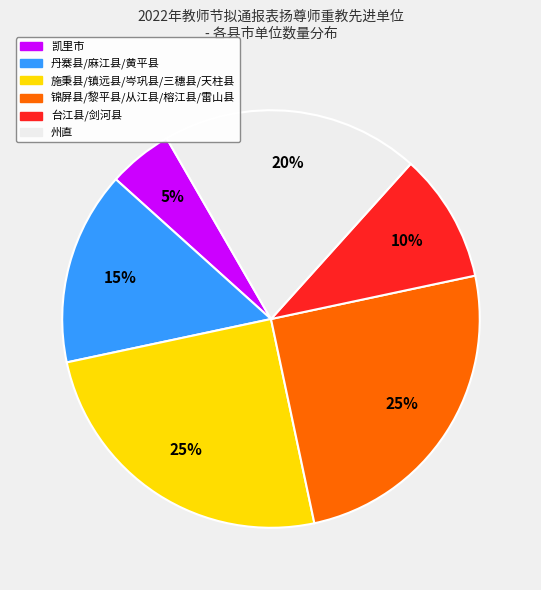

Is there any slice that represents more than half of the pie?

No